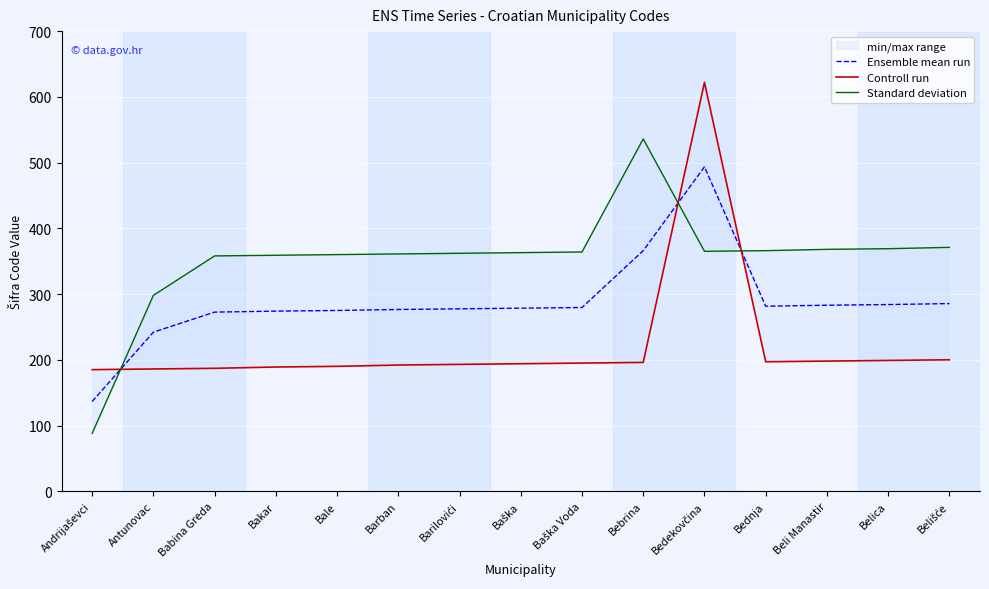

Rank the series by their average value, from lowest to highest.

Controll run, Ensemble mean run, Standard deviation